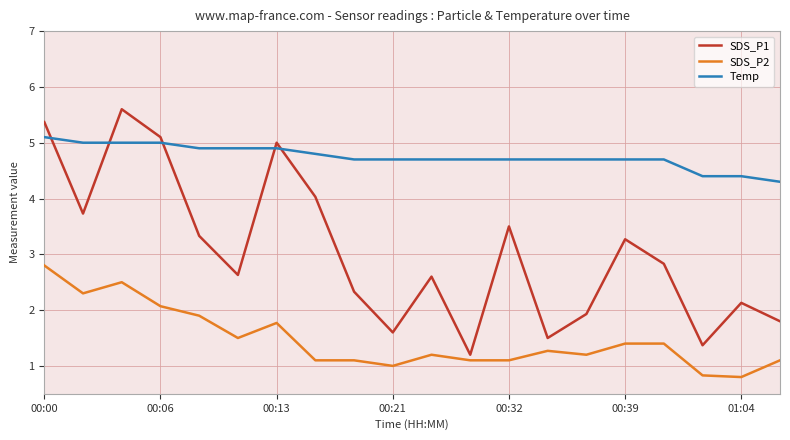

What is the difference between the maximum and minimum values in the Temp series?

0.8